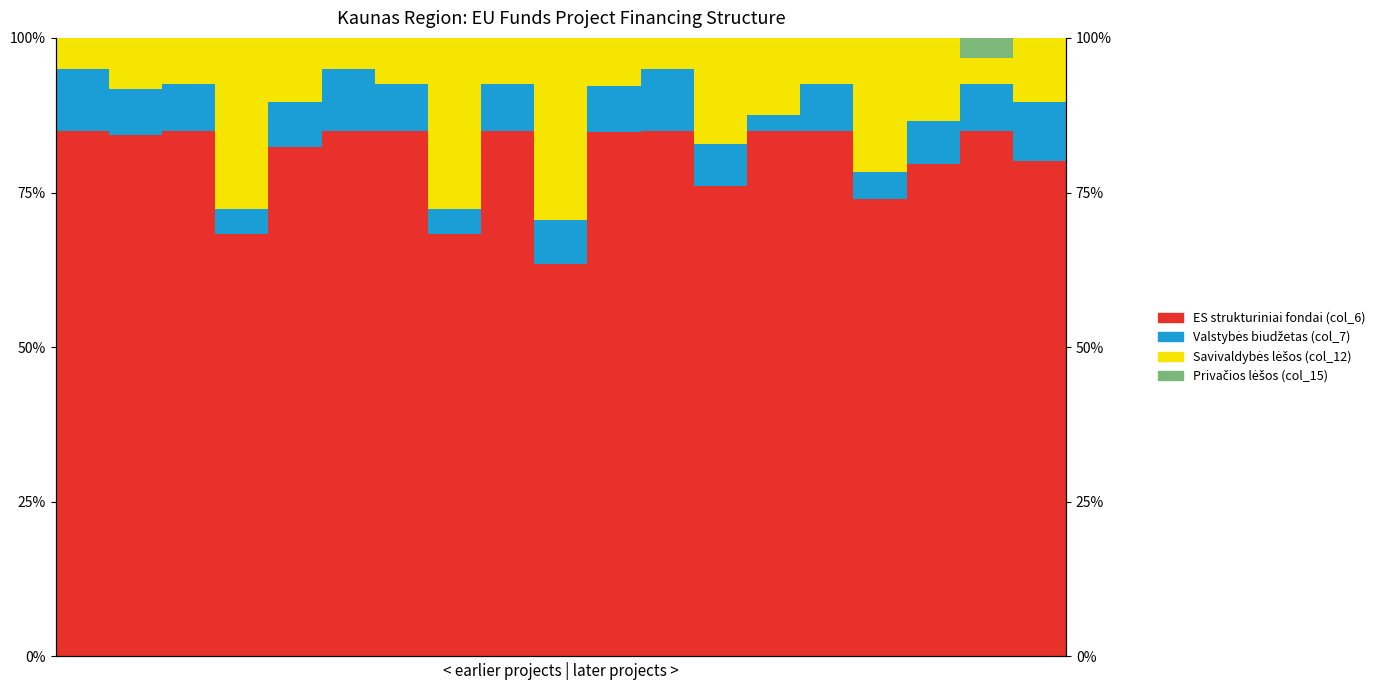

Which series has the largest total across all categories?

ES strukturiniai fondai (col_6)